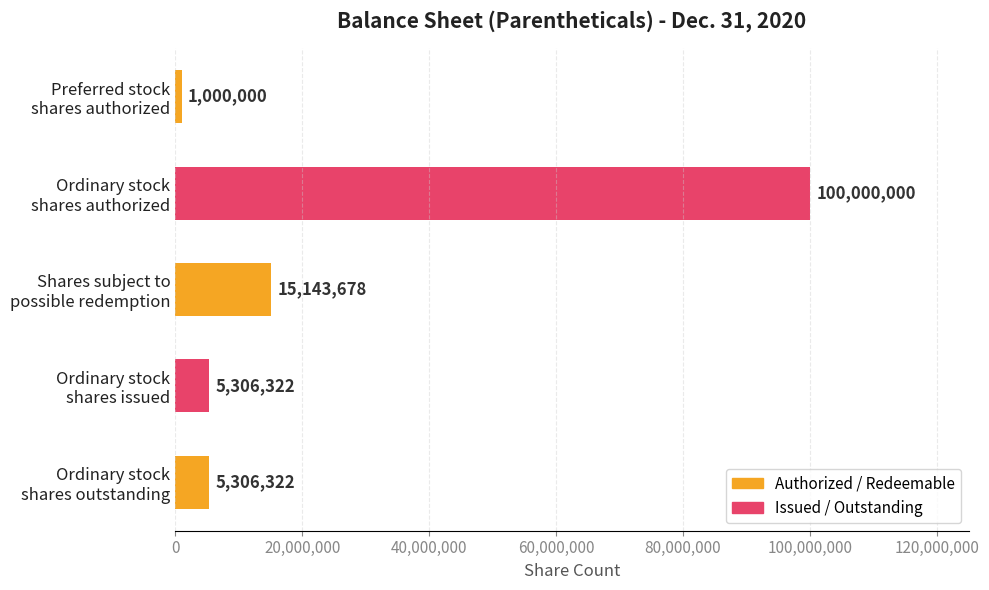

Are the bars grouped side by side (vs. stacked)?

No